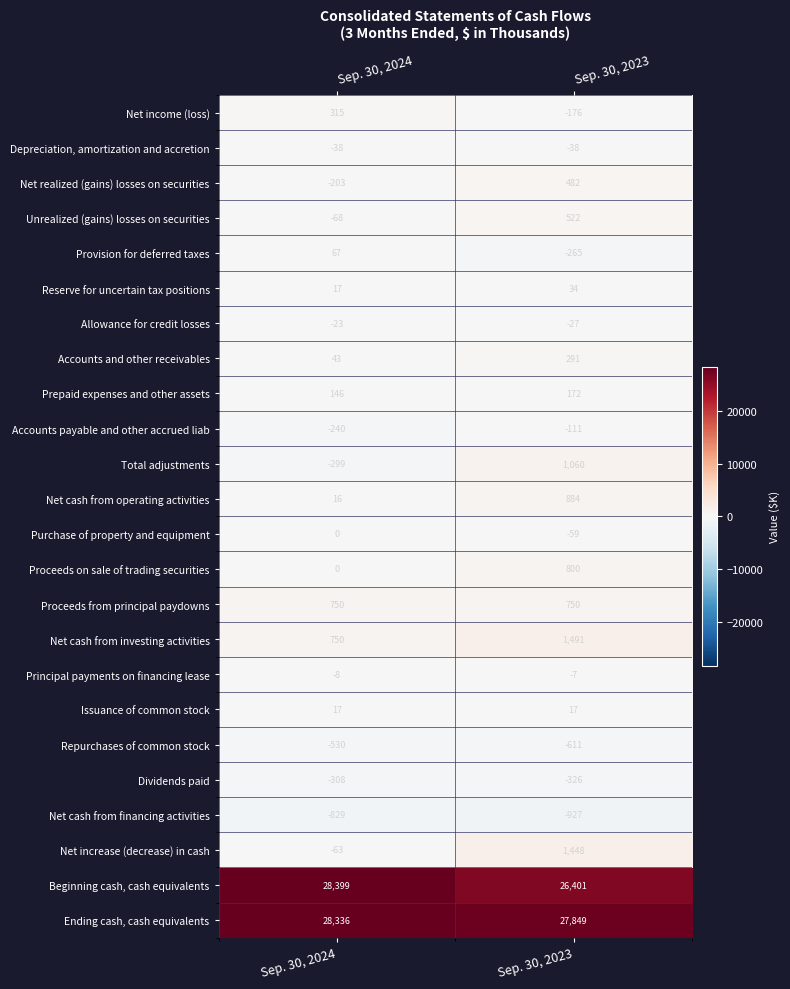

Which series has the largest total across all categories?

Ending cash, cash equivalents